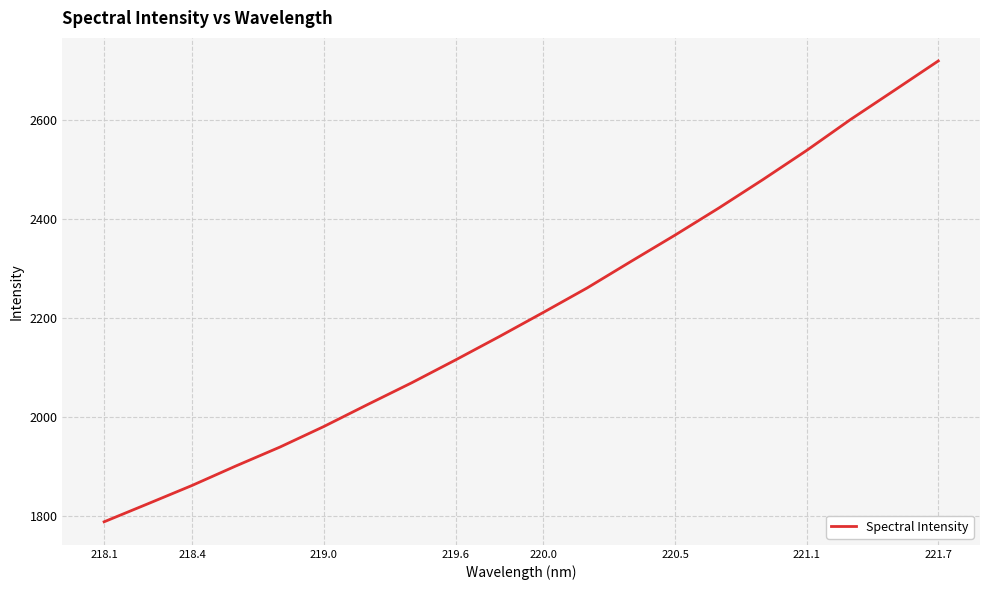

True or false: there are more than 2 points higher than both neighbors.

False